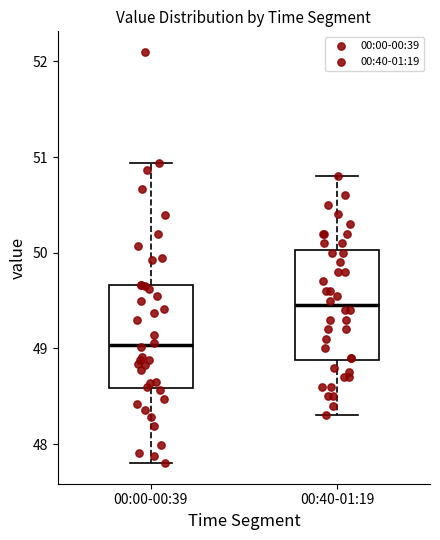

Reading left to right, read every box against the y-axis: the position of its median line, the range the box covers, and the ends of its whiskers. The values are not printed on the chart, so give them approximately, as read against the axis.

00:00-00:39: median 49.0, box 48.6 to 49.7, whiskers 47.8 to 50.9
00:40-01:19: median 49.5, box 48.9 to 50.0, whiskers 48.3 to 50.8